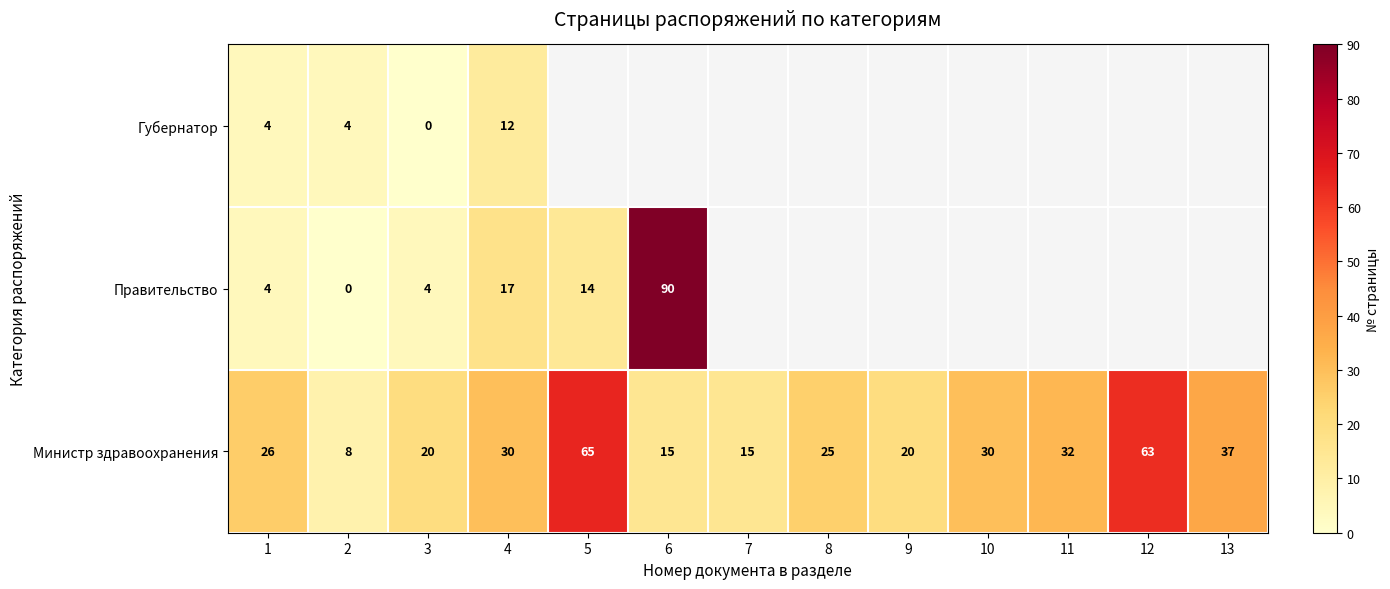

What is the minimum value for Министр здравоохранения?

8